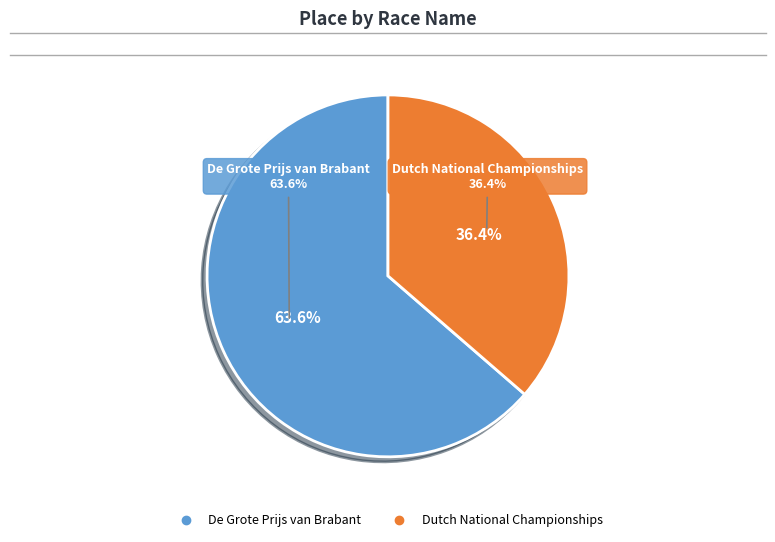

Is there any slice that represents more than half of the pie?

Yes